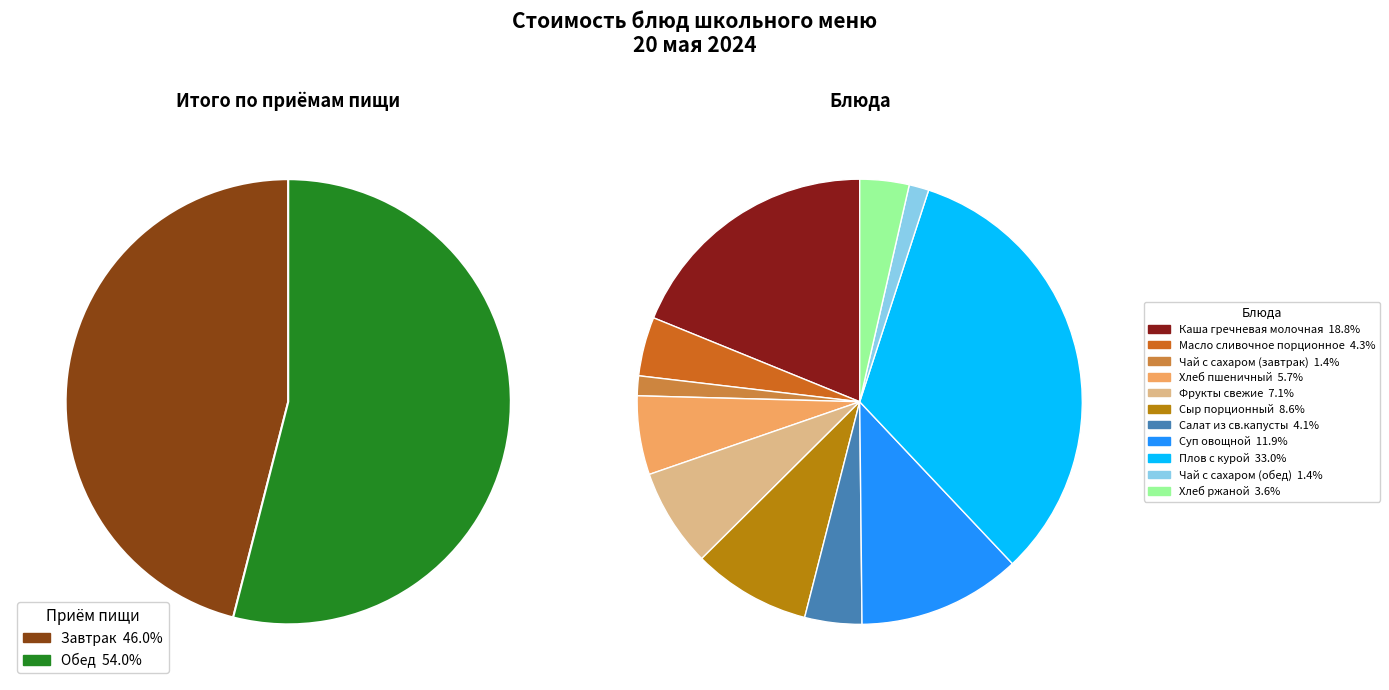

Is there a majority slice in this chart?

No